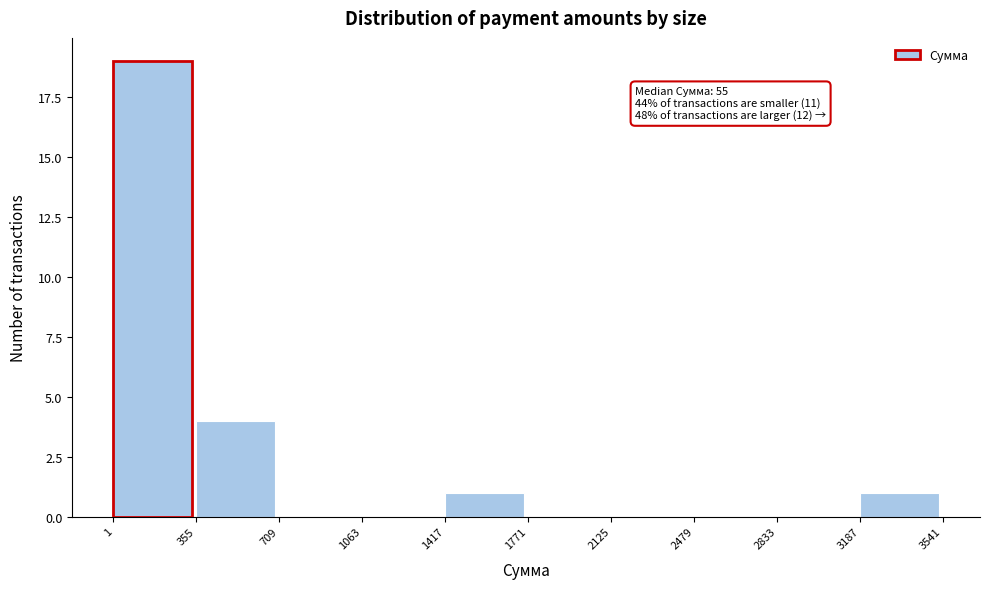

Which range on the x-axis has the tallest bar?

1 to 355